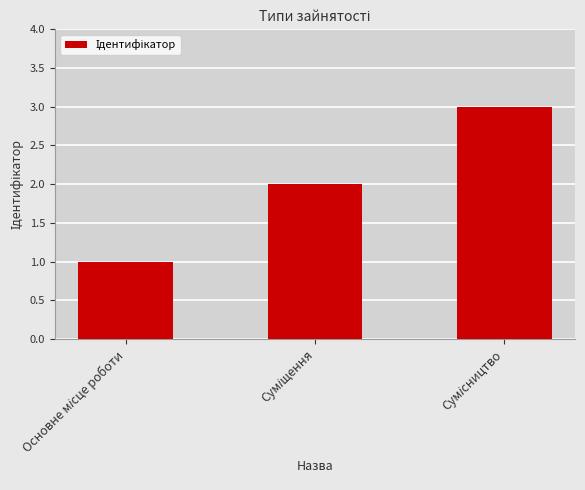

What is the difference between the maximum and second lowest values?

1